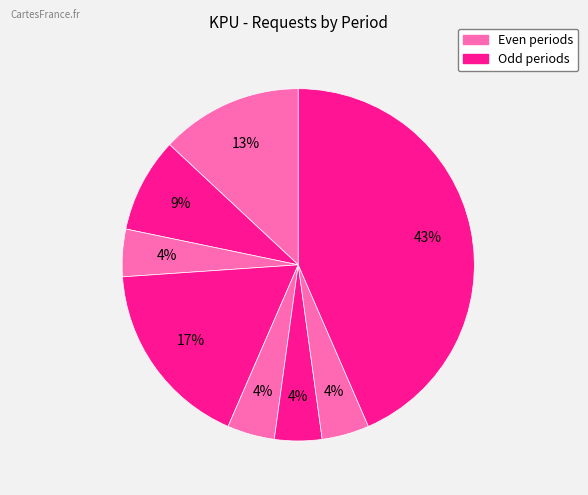

Count the number of slices in the pie.

8